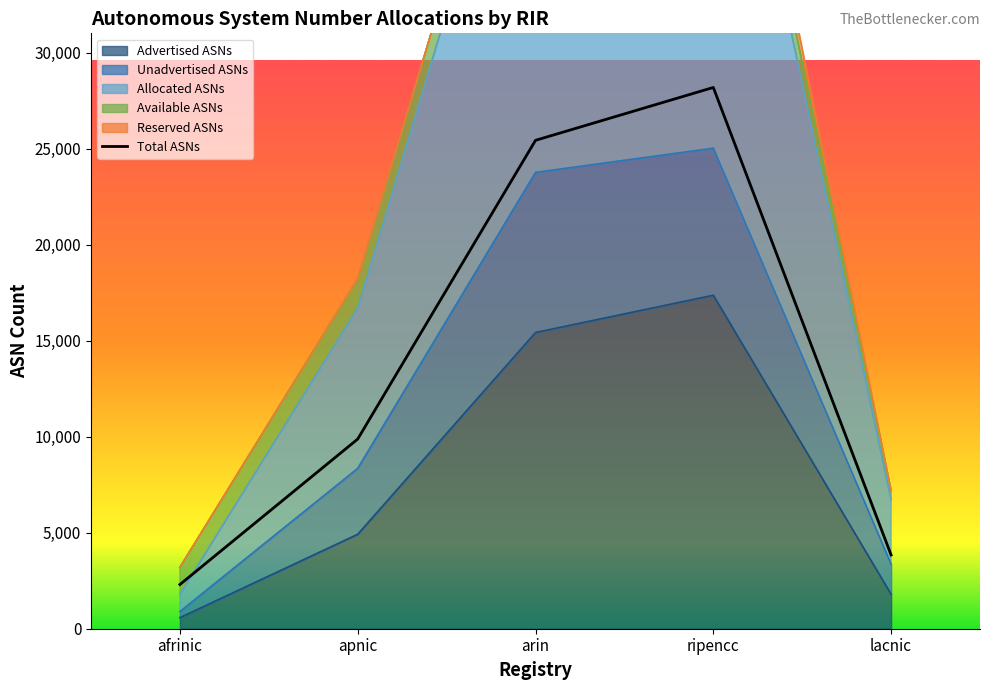

True or false: Unadvertised ASNs and Advertised ASNs intersect in this chart.

False